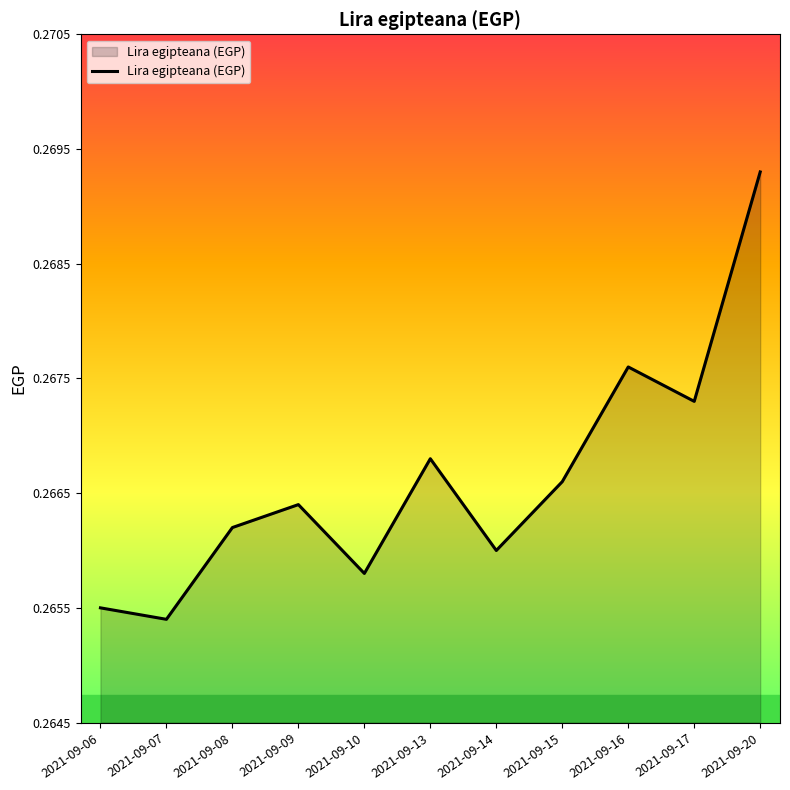

How many values are between 0 and 1?

11